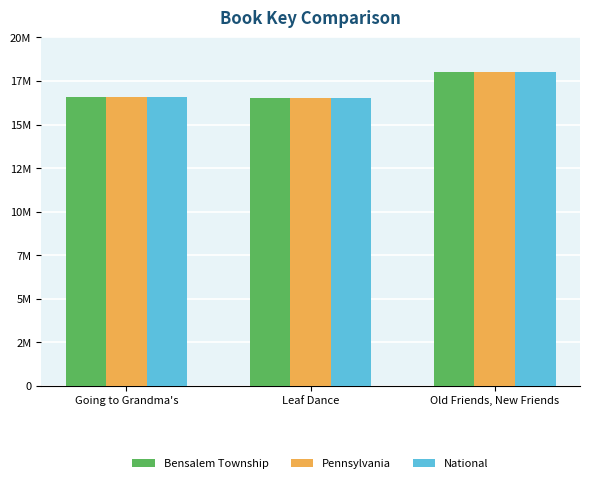

What value does the Bensalem Township series have at Leaf Dance, to the nearest 10?

16517990